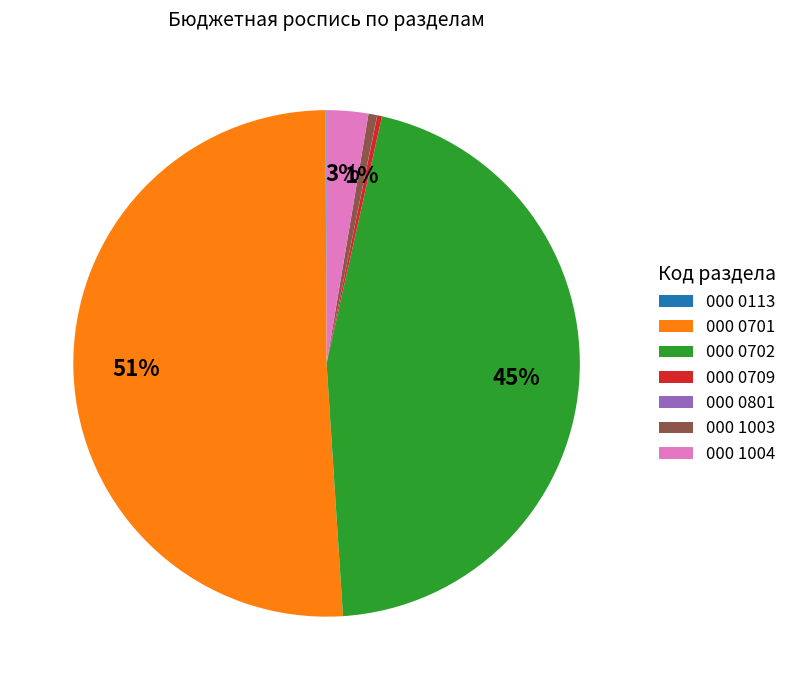

Do 000 0709 and 000 0702 together represent more than half of the pie?

No